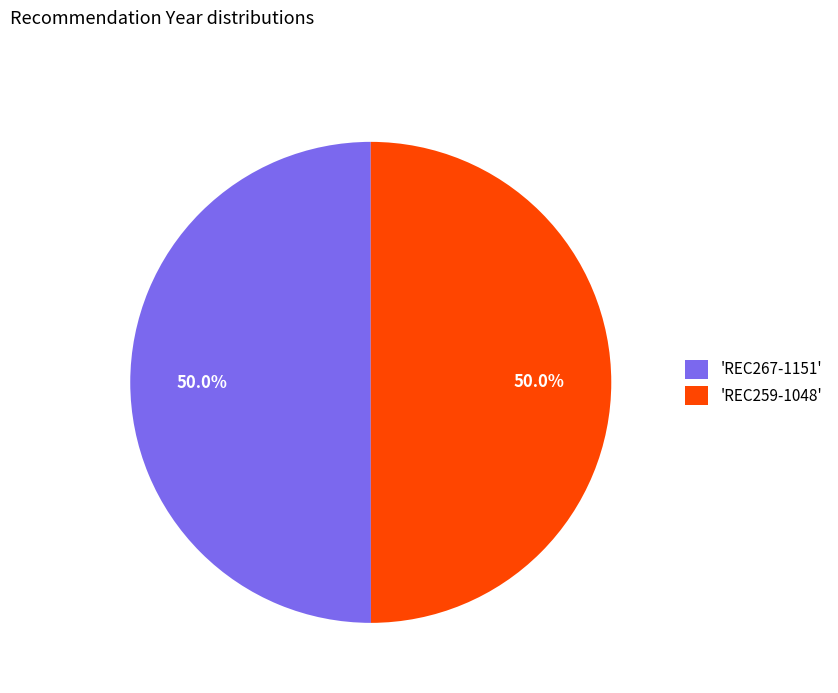

What is the ratio of the value at 'REC267-1151' to the value at 'REC259-1048'?

1.0